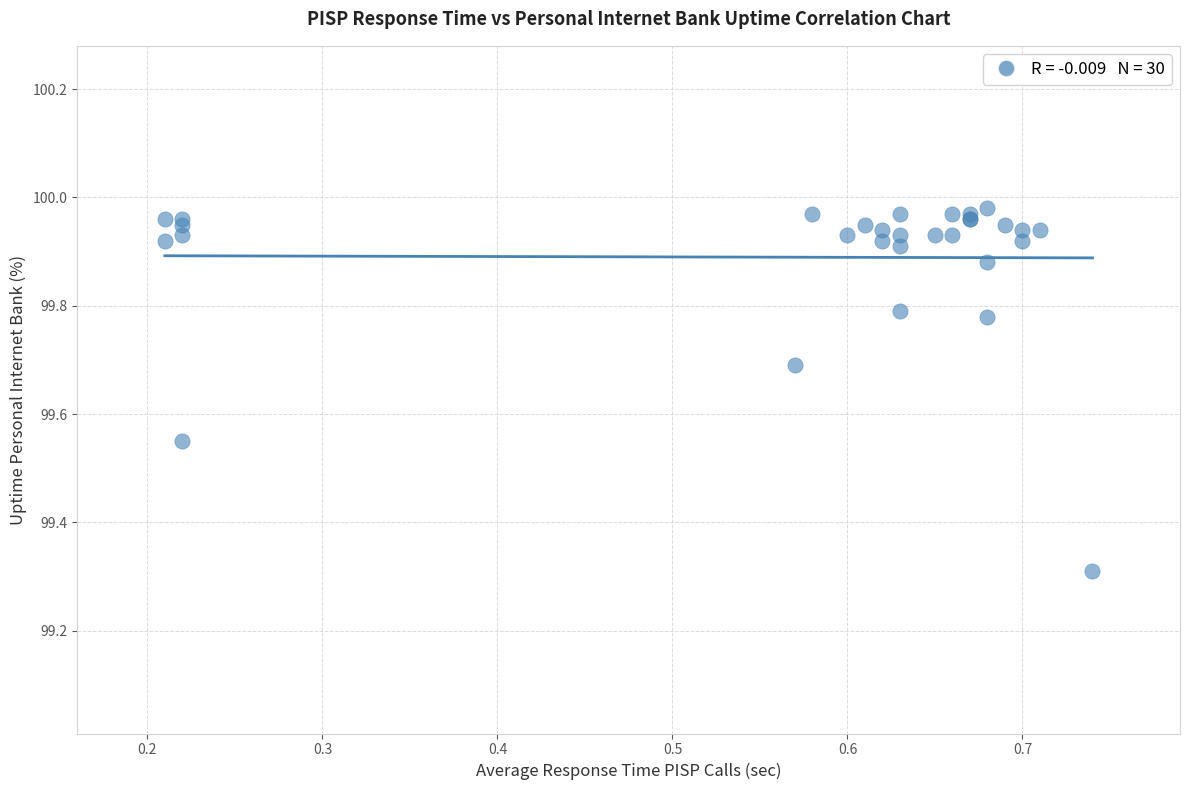

What Y value in the scatter plot is closest to 99?

99.3